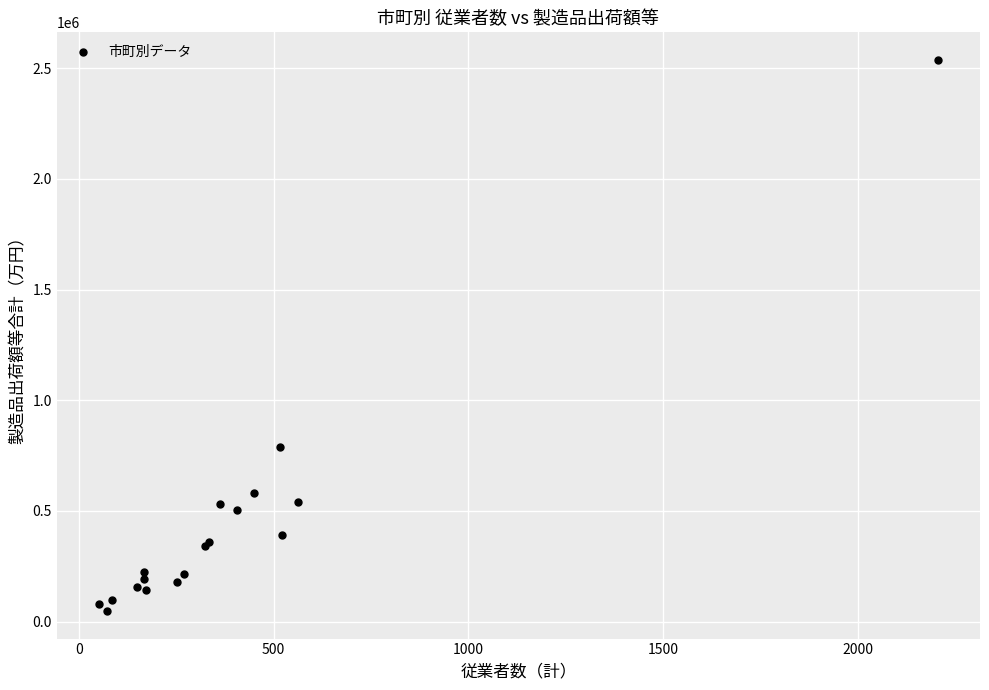

What Y value in the scatter plot is closest to 1292576?

790600